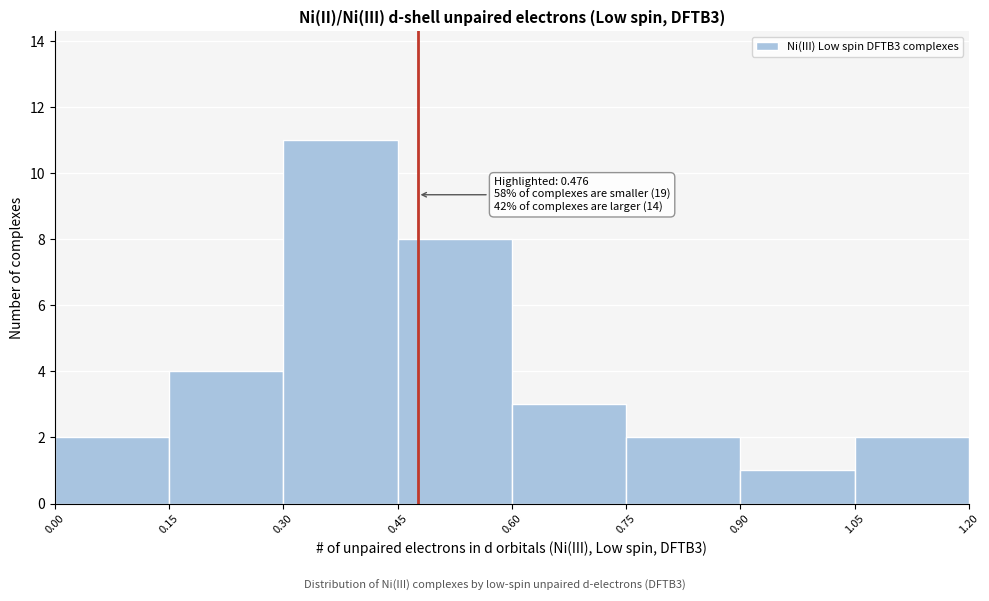

Which range on the x-axis has the tallest bar?

0.30 to 0.45